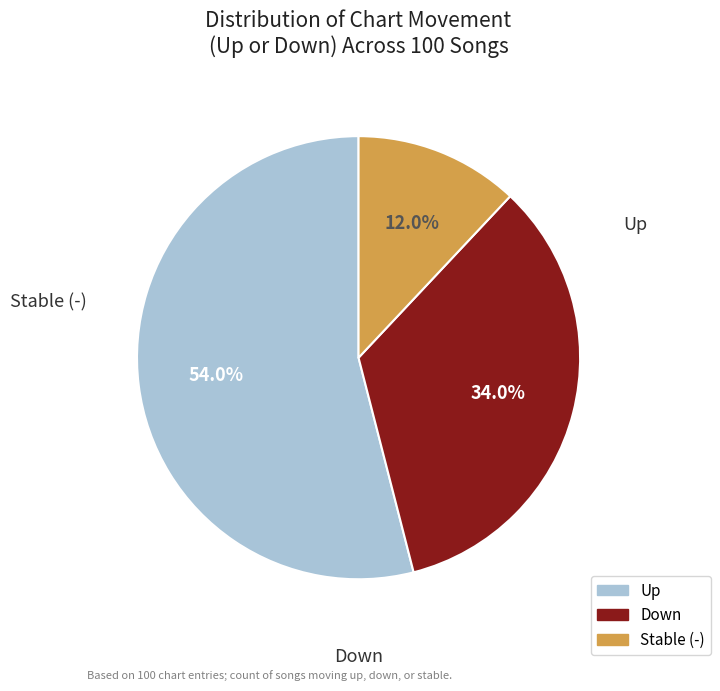

Is there any slice that represents more than half of the pie?

Yes